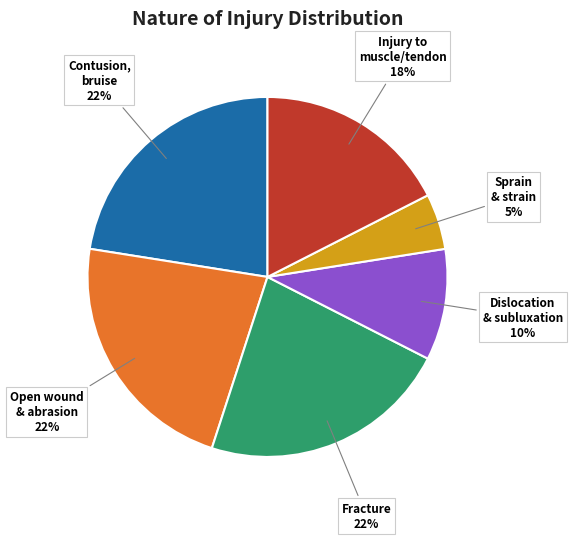

To the nearest percent, what is the average slice percentage?

17%